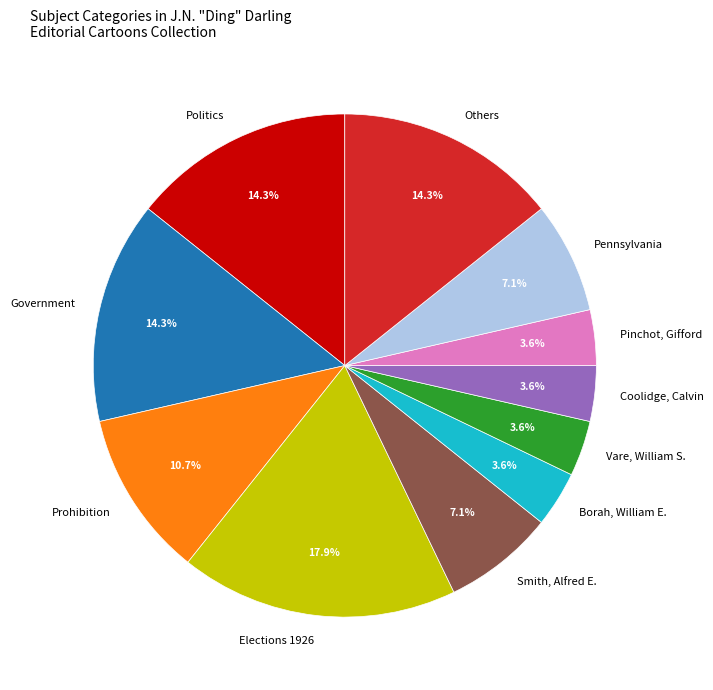

What portion of the pie excludes Pennsylvania?

92.9%